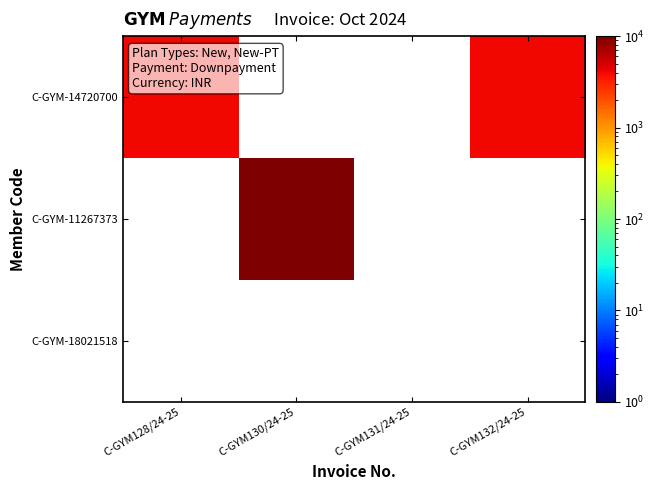

Which series has the largest range (max minus min)?

C-GYM-14720700